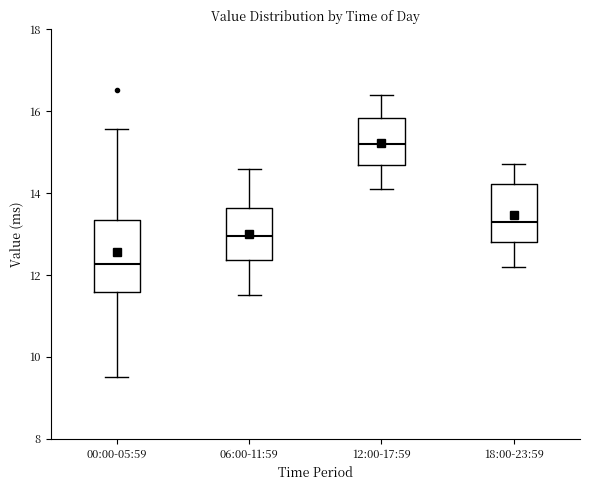

Reading left to right, read every box against the y-axis: the position of its median line, the range the box covers, and the ends of its whiskers. The values are not printed on the chart, so give them approximately, as read against the axis.

00:00-05:59: median 12.2, box 11.6 to 13.4, whiskers 9.6 to 15.6
06:00-11:59: median 13.0, box 12.4 to 13.6, whiskers 11.6 to 14.6
12:00-17:59: median 15.2, box 14.6 to 15.8, whiskers 14.2 to 16.4
18:00-23:59: median 13.4, box 12.8 to 14.2, whiskers 12.2 to 14.8